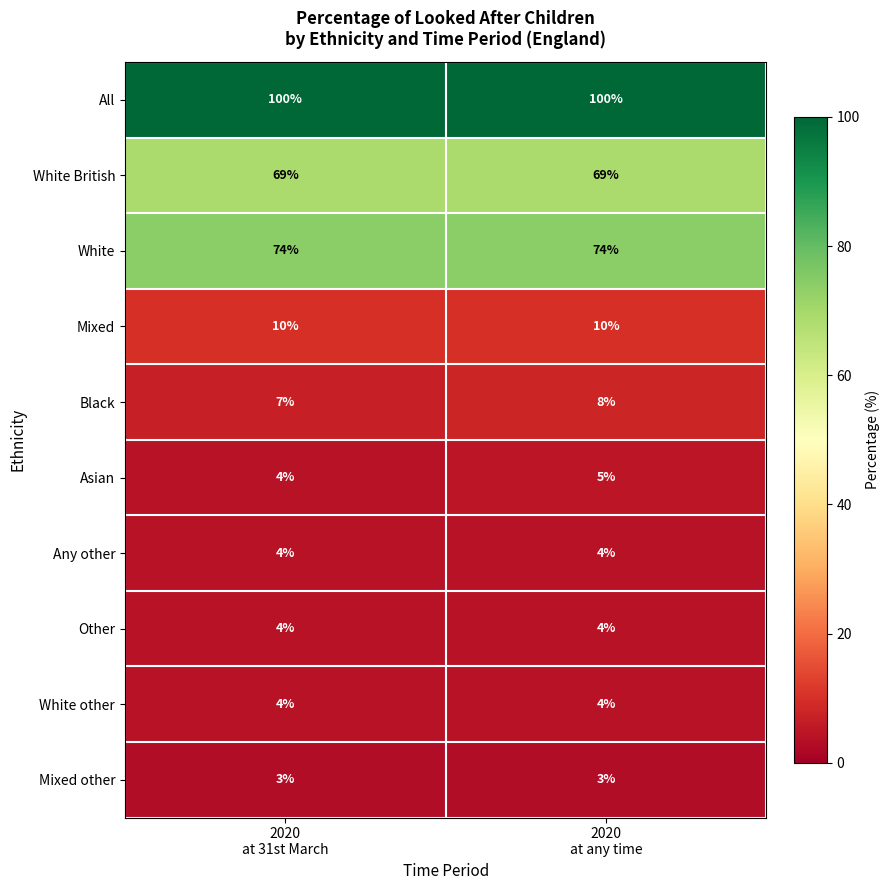

What is the lowest value of the White series?

74